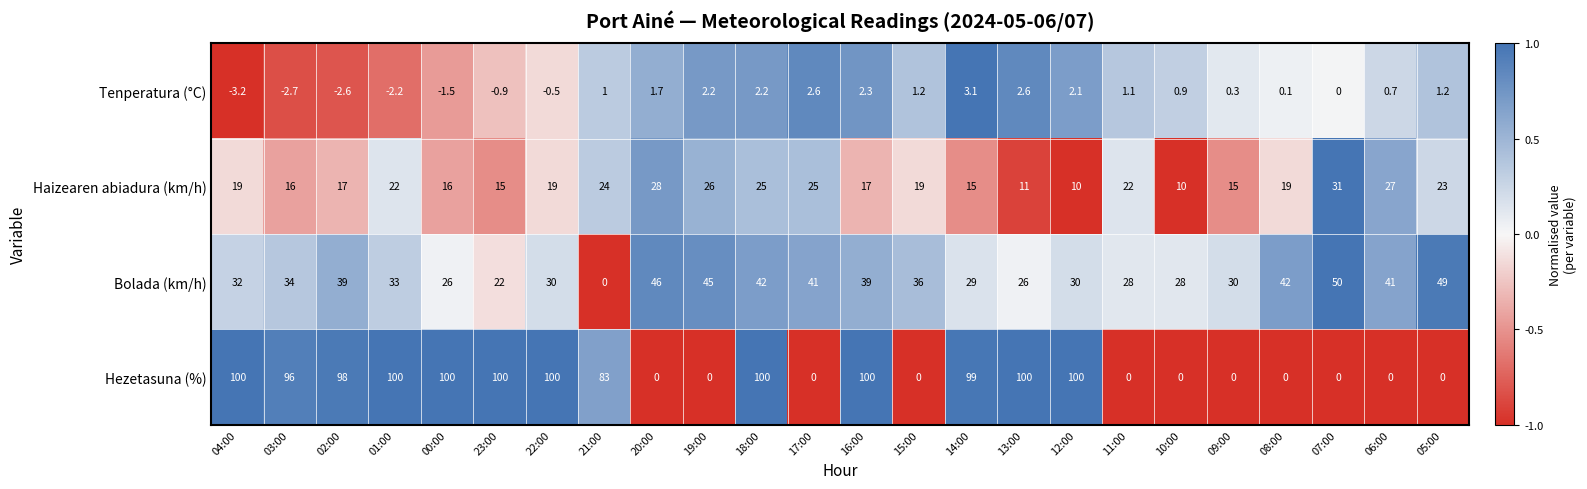

Count the number of data series in this chart.

4